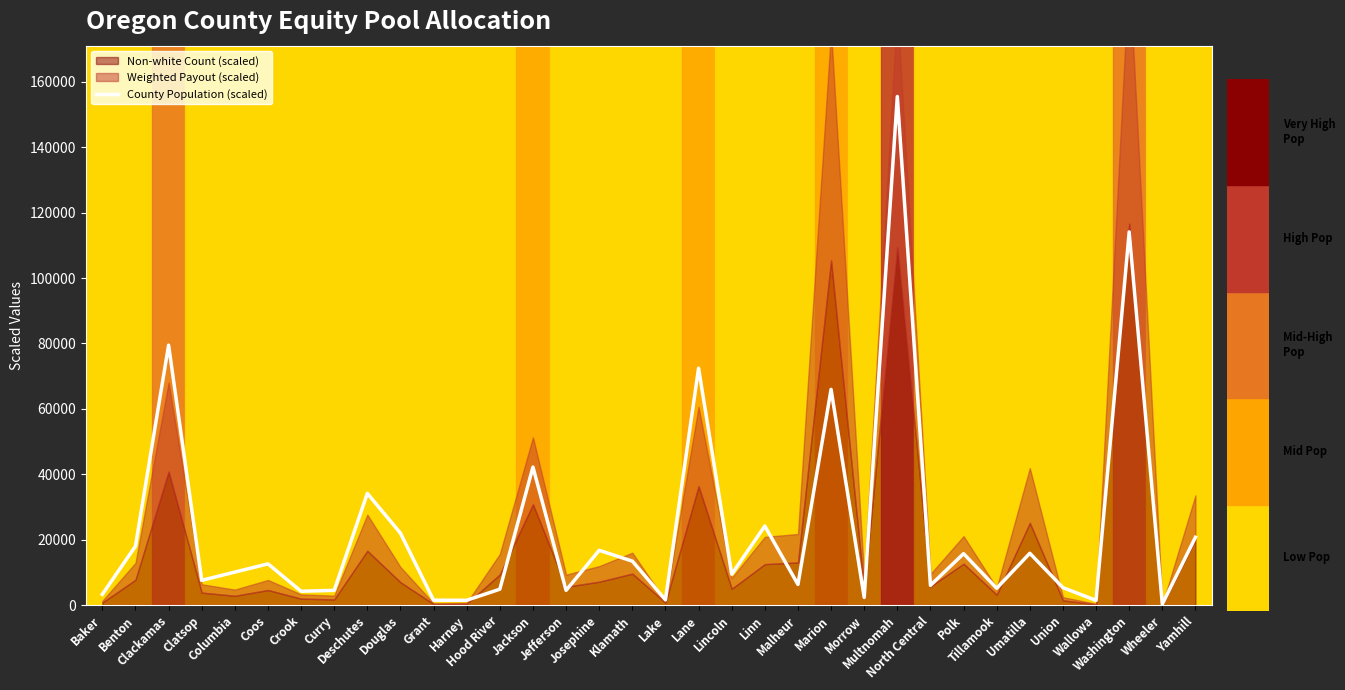

True or false: the data shows 114102.0 at Washington.

True